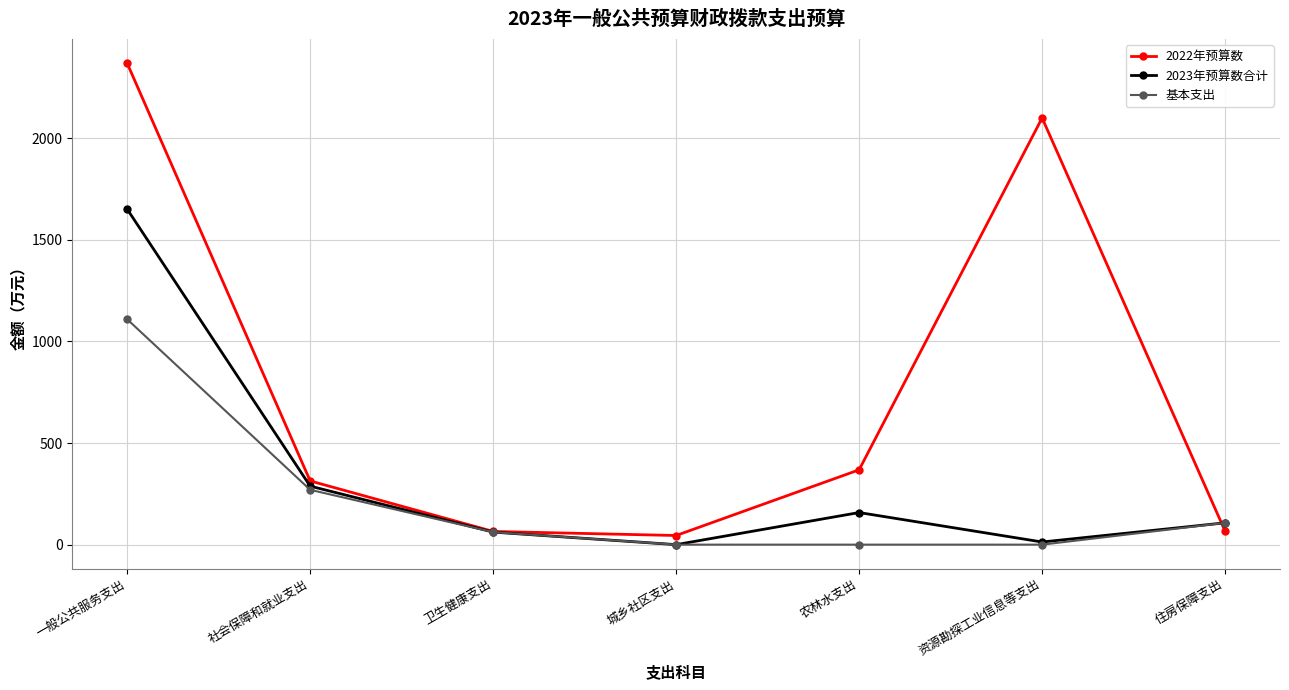

Is it true that 2023年预算数合计 equals 254.7 at 农林水支出?

False